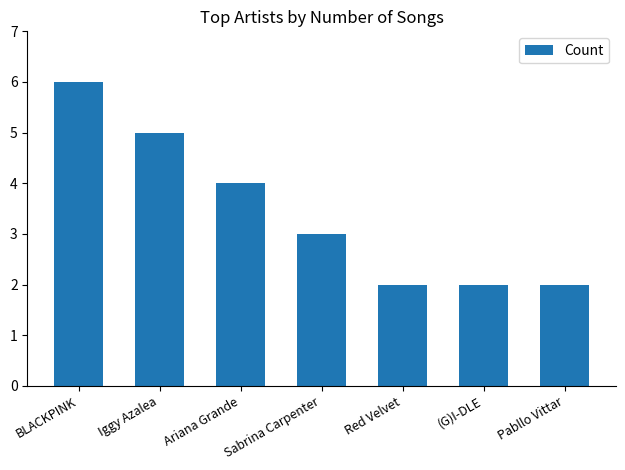

Reading left to right, transcribe all the data shown in this chart.

6	5	4	3	2	2	2